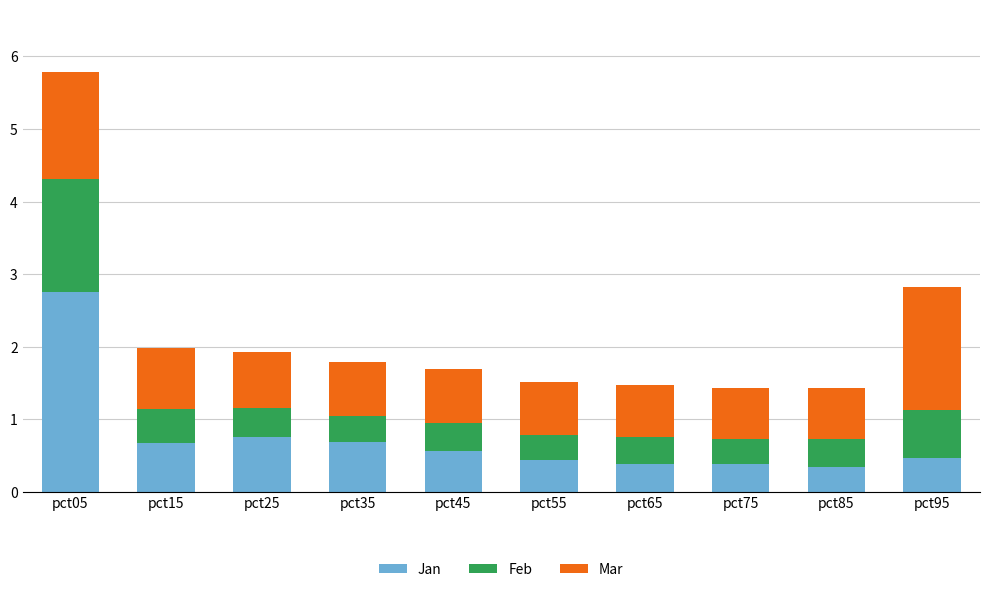

At which category is the sum across all series the highest?

pct05